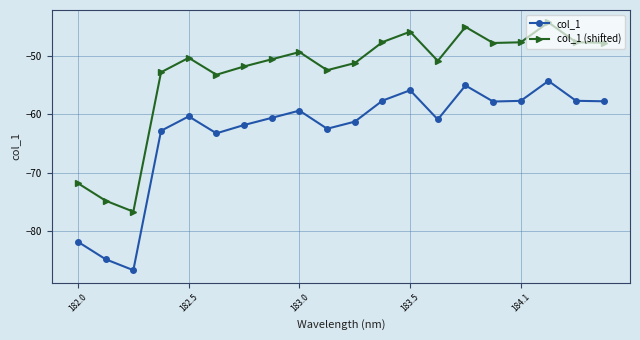

Which series has the largest total across all categories?

col_1 (shifted)